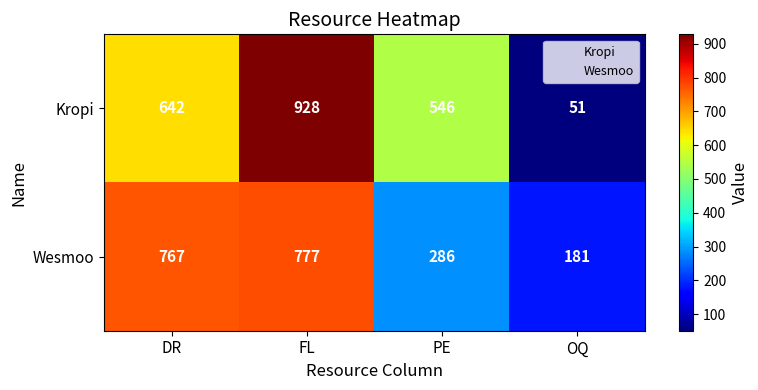

Is it true that Kropi equals 928 at FL?

True